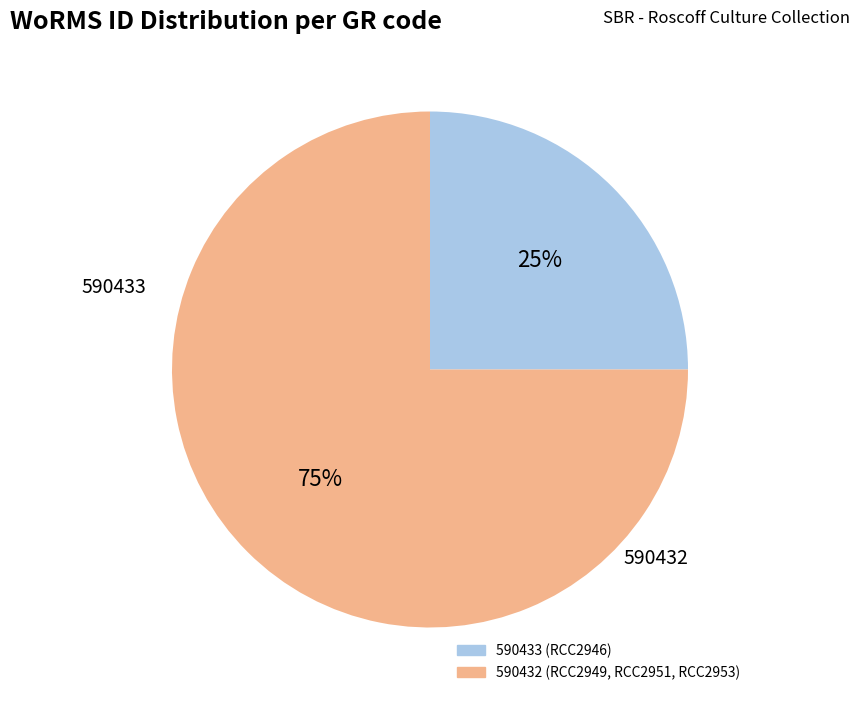

To the nearest percent, what is the difference between the largest and smallest slice percentages?

50%